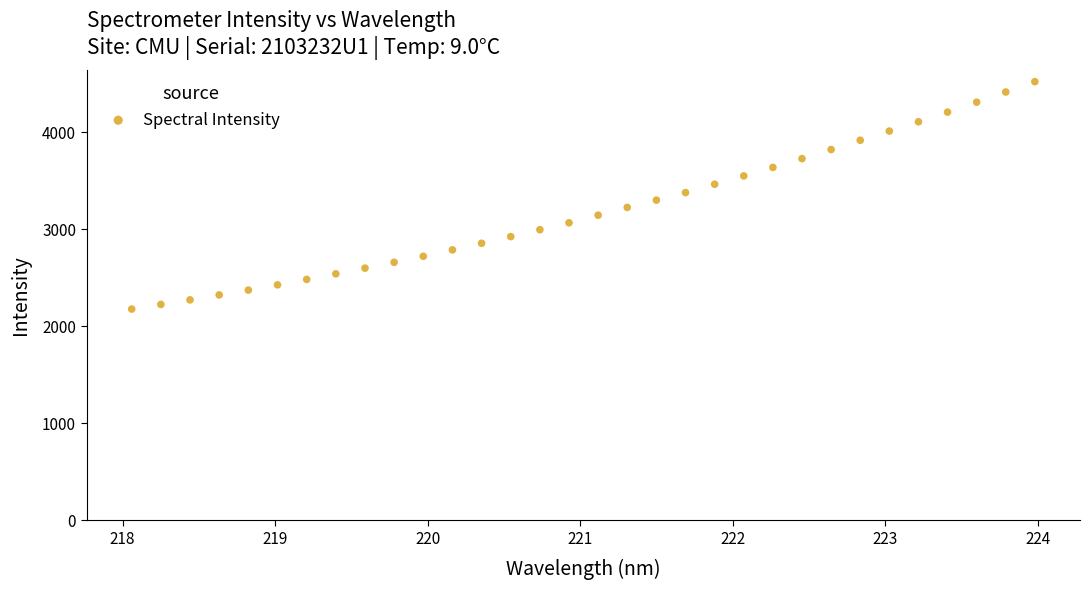

What is the range of Y values (max minus min)?

2344.9